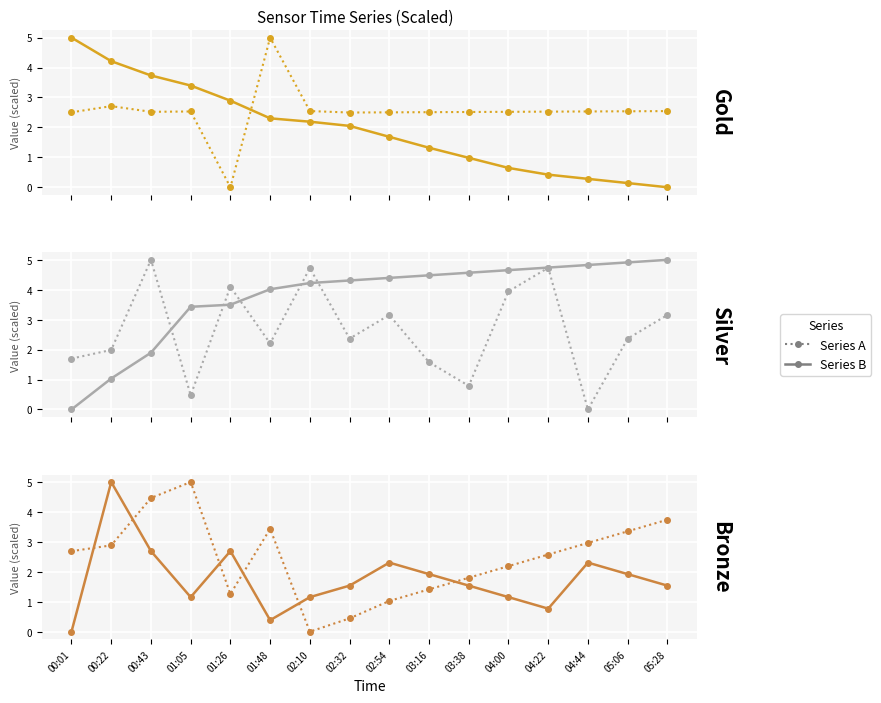

The Signal series shows 1.7 at 04:00. True or false?

False